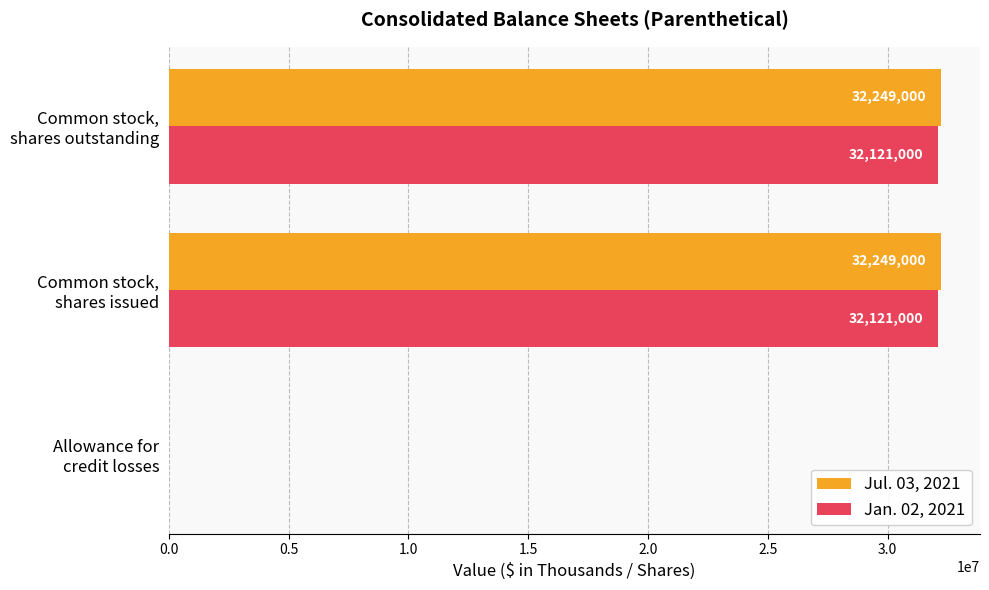

Count the number of categories in the chart.

3